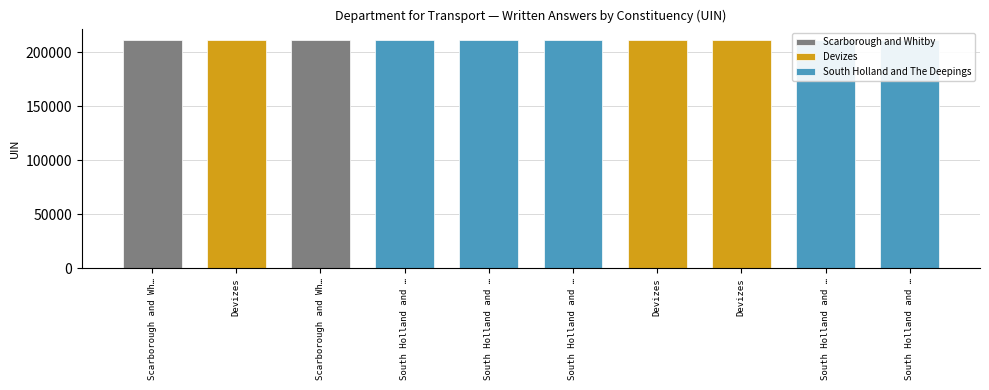

Reading left to right, extract all data points from this chart.

Scarborough and Whitby=211225	Devizes=211207	Scarborough and Whitby=211251	South Holland and The Deepings=211246	South Holland and The Deepings=211279	South Holland and The Deepings=211120	Devizes=211103	Devizes=211087	South Holland and The Deepings=211064	South Holland and The Deepings=211127